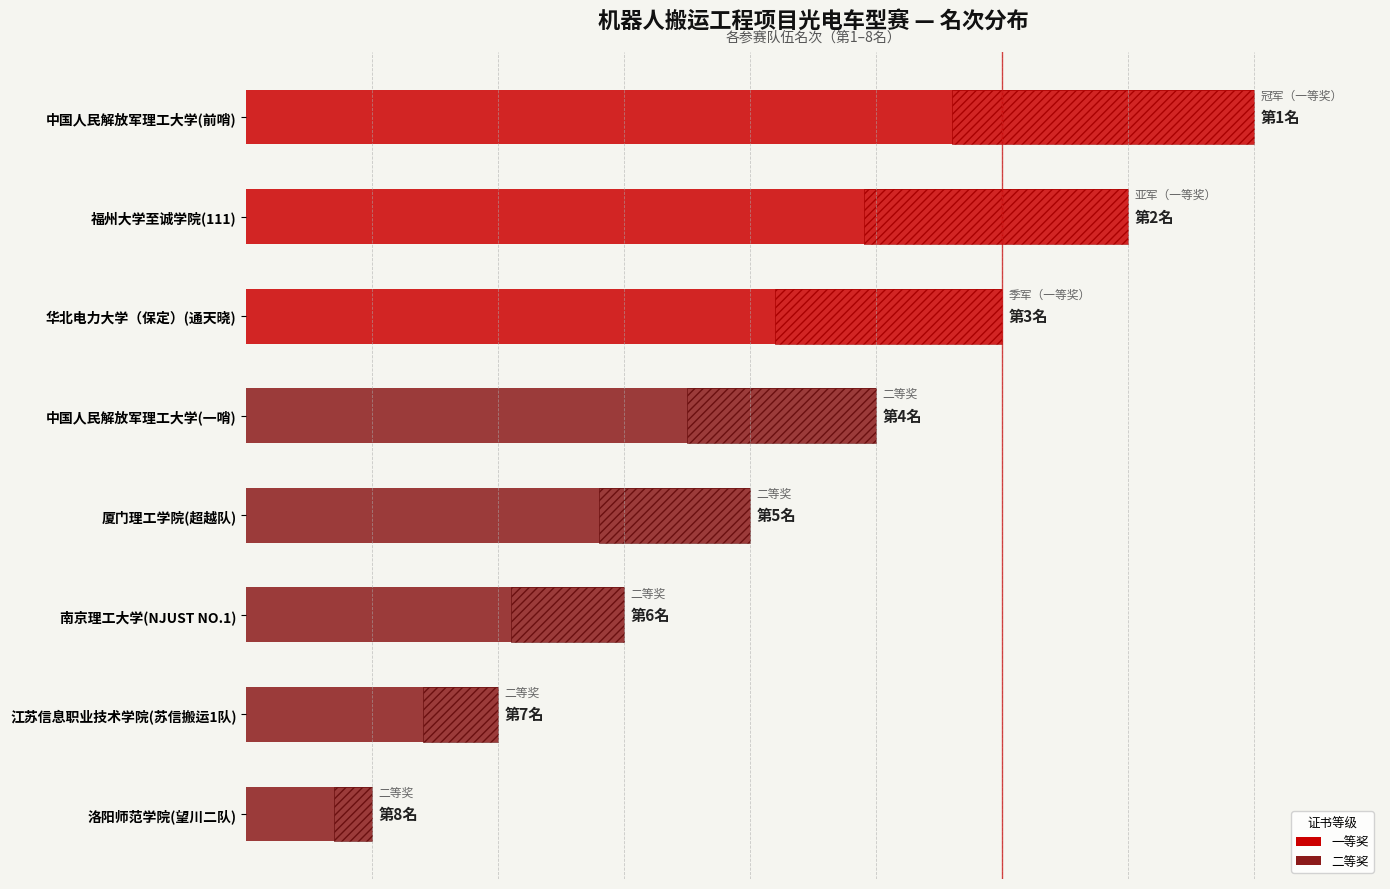

Count the number of values greater than 5.

3